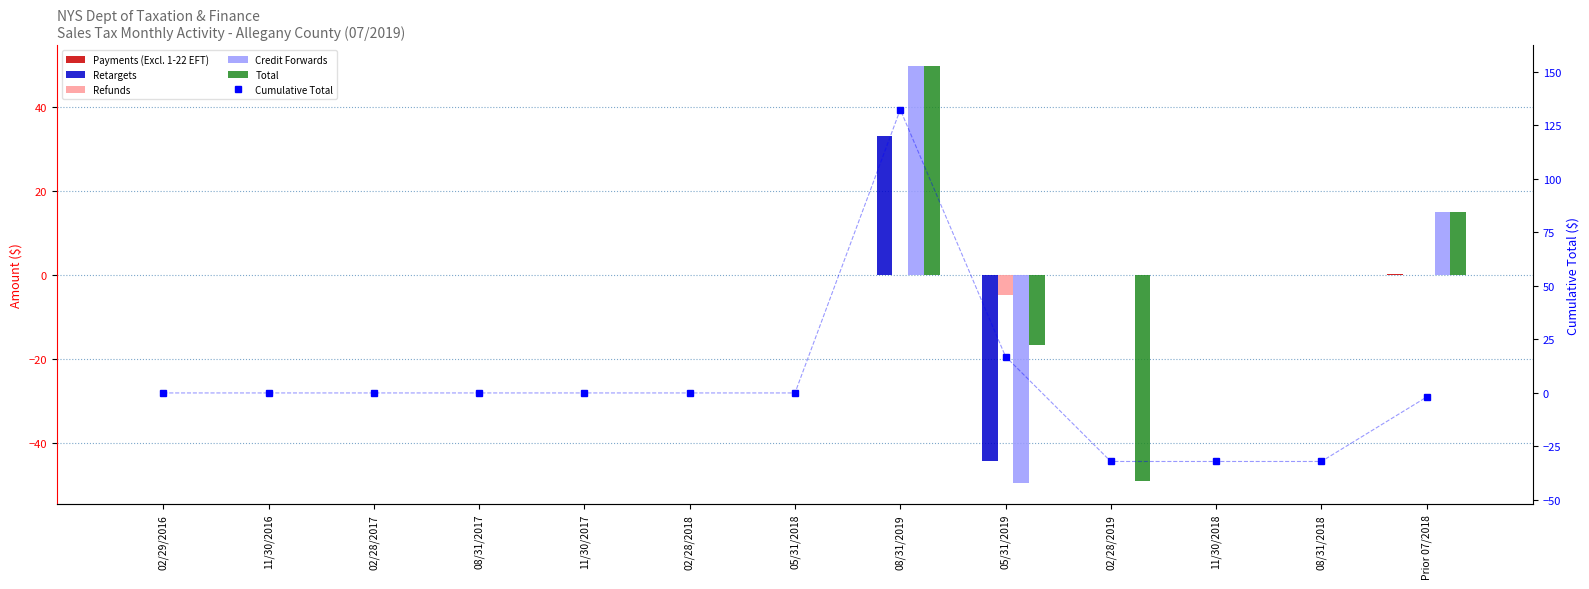

At 11/30/2017, list the series in order from largest to smallest.

Payments (Excl. 1-22 EFT), Retargets, Refunds, Credit Forwards, Total, Cumulative Total